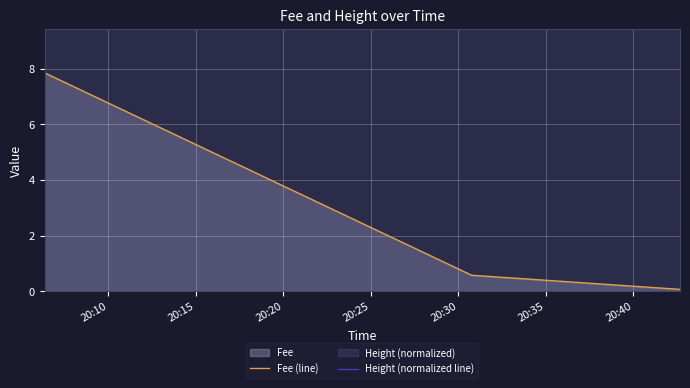

What is the highest value of the Fee (line) series?

7.9